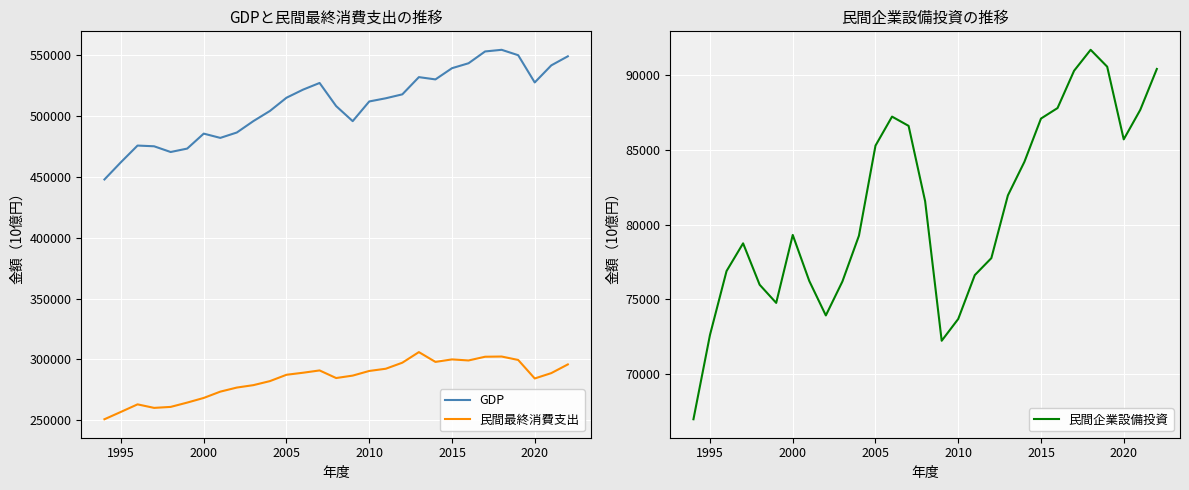

List the series in order of their overall mean, lowest first.

民間企業設備投資, 民間最終消費支出, GDP